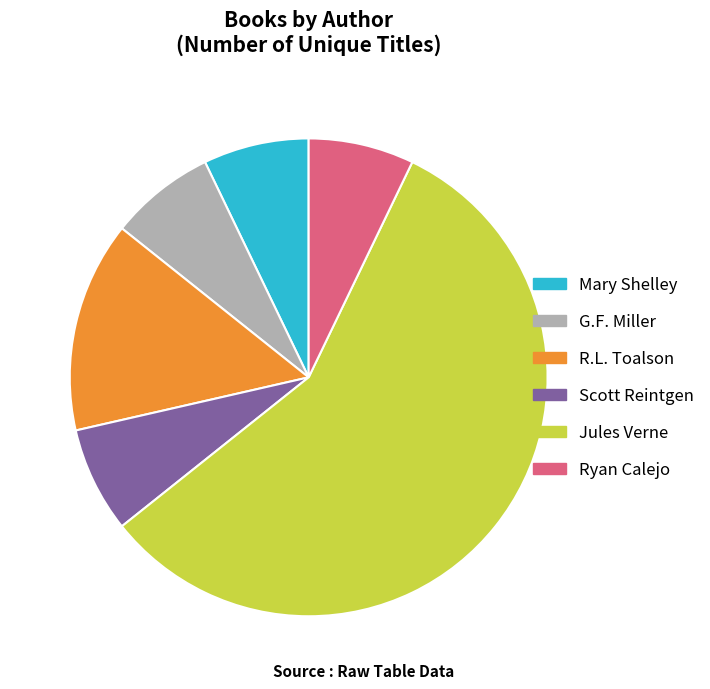

Does any single category account for the majority?

Yes